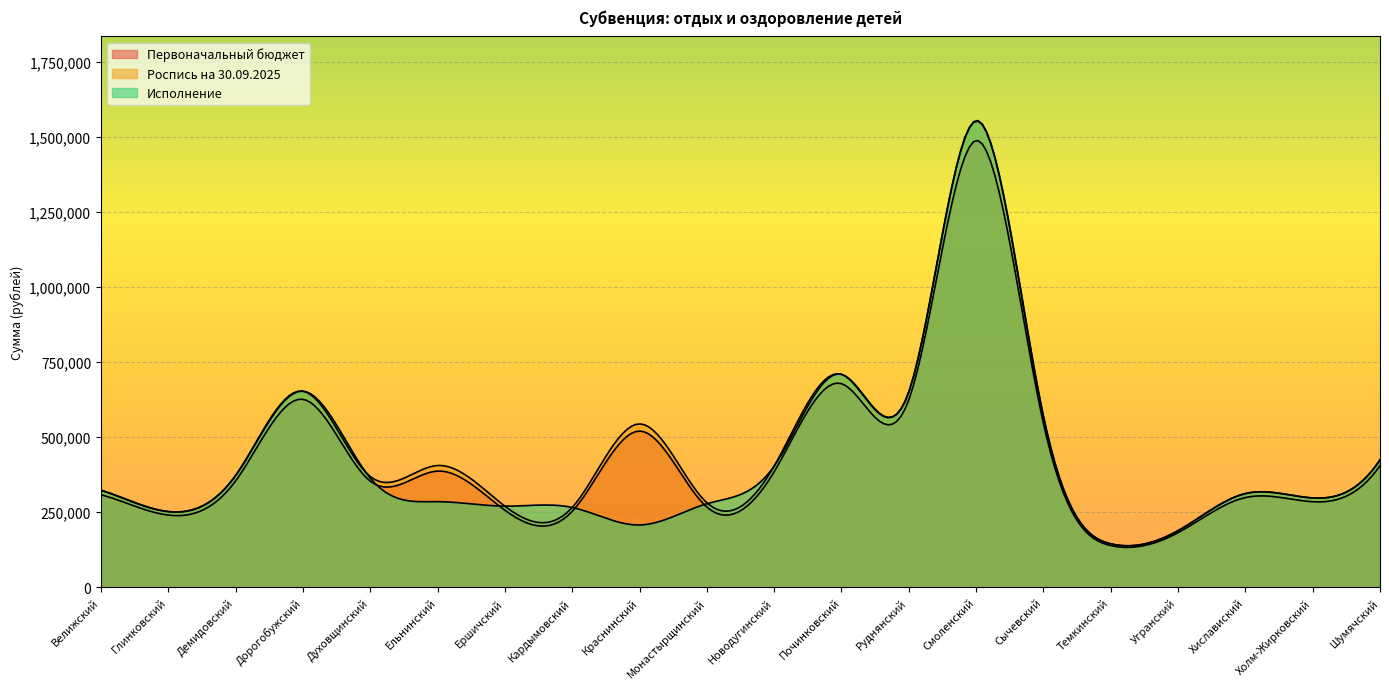

What is the average value of the Первоначальный бюджет series?

429600.0